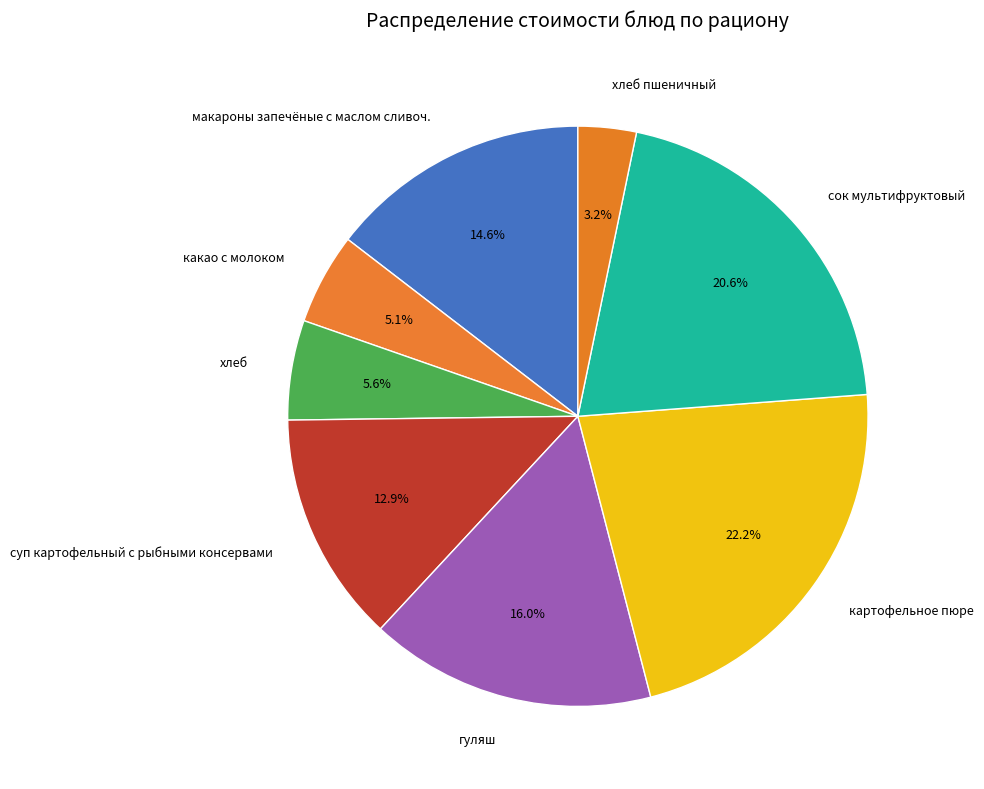

What percentage is the картофельное пюре slice, to the nearest percent?

22%